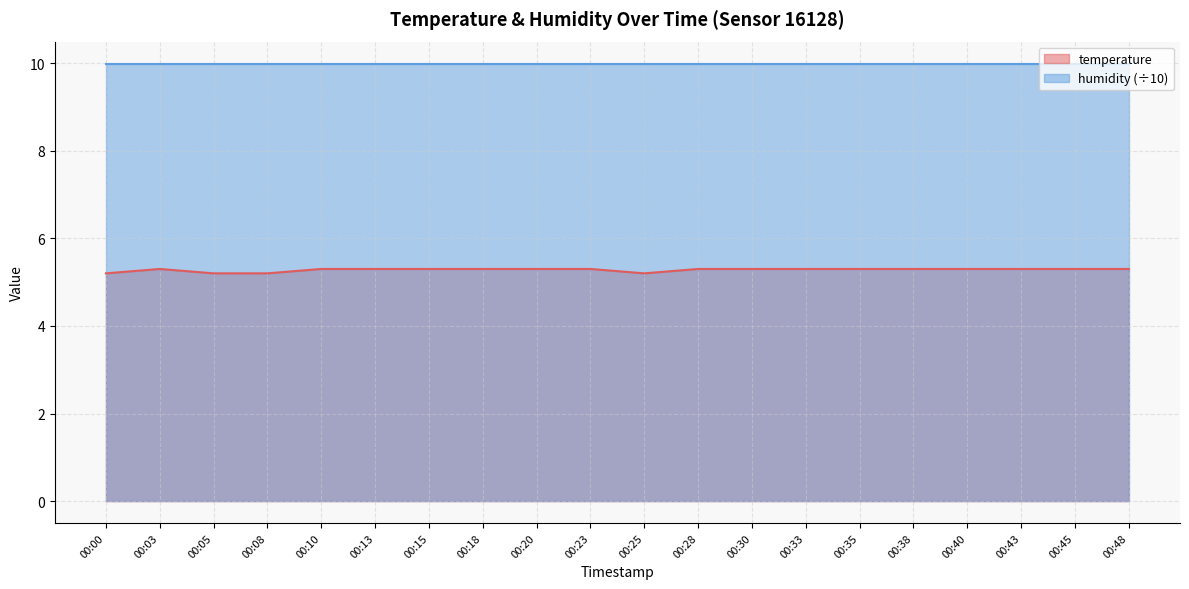

Which has a higher value, 00:25 or 00:48?

00:48